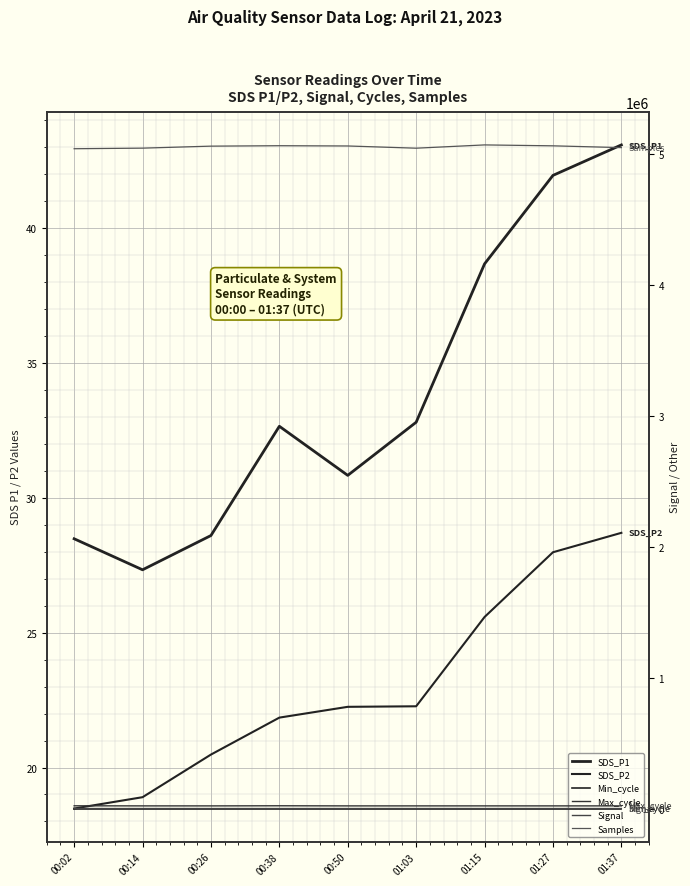

What is the label of the 1st point from the right?

01:37